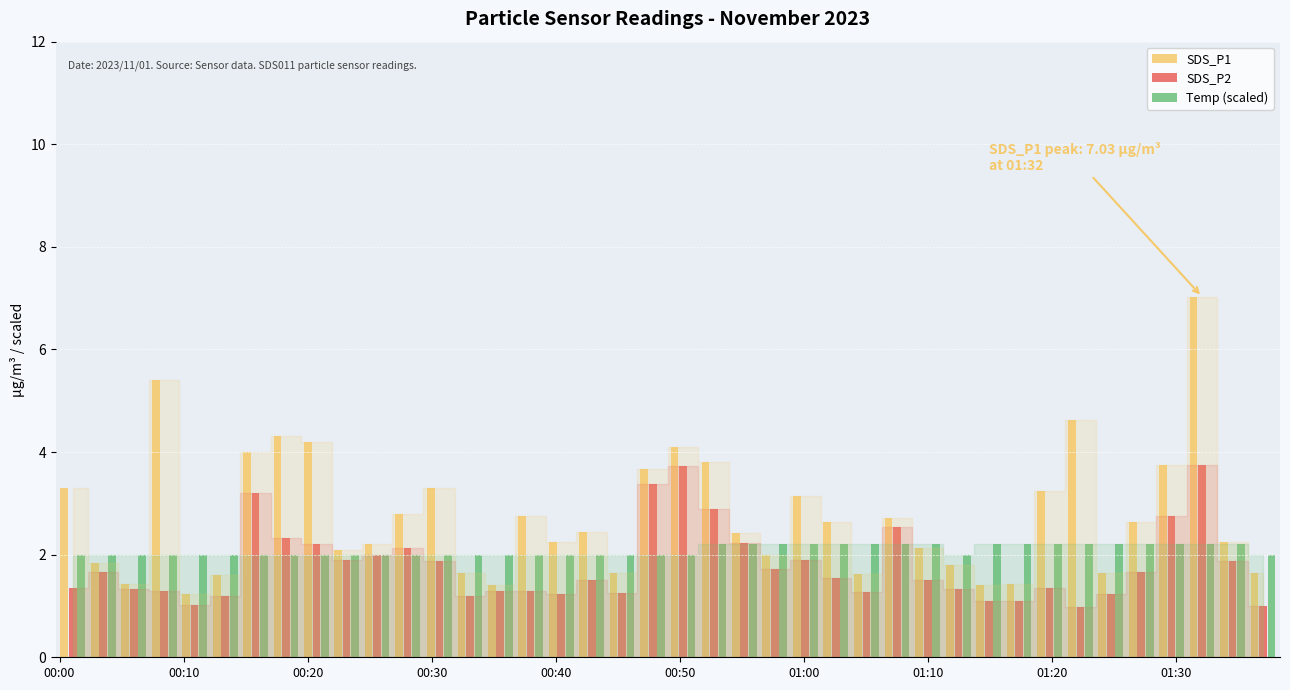

Which series has the largest total across all categories?

SDS_P1